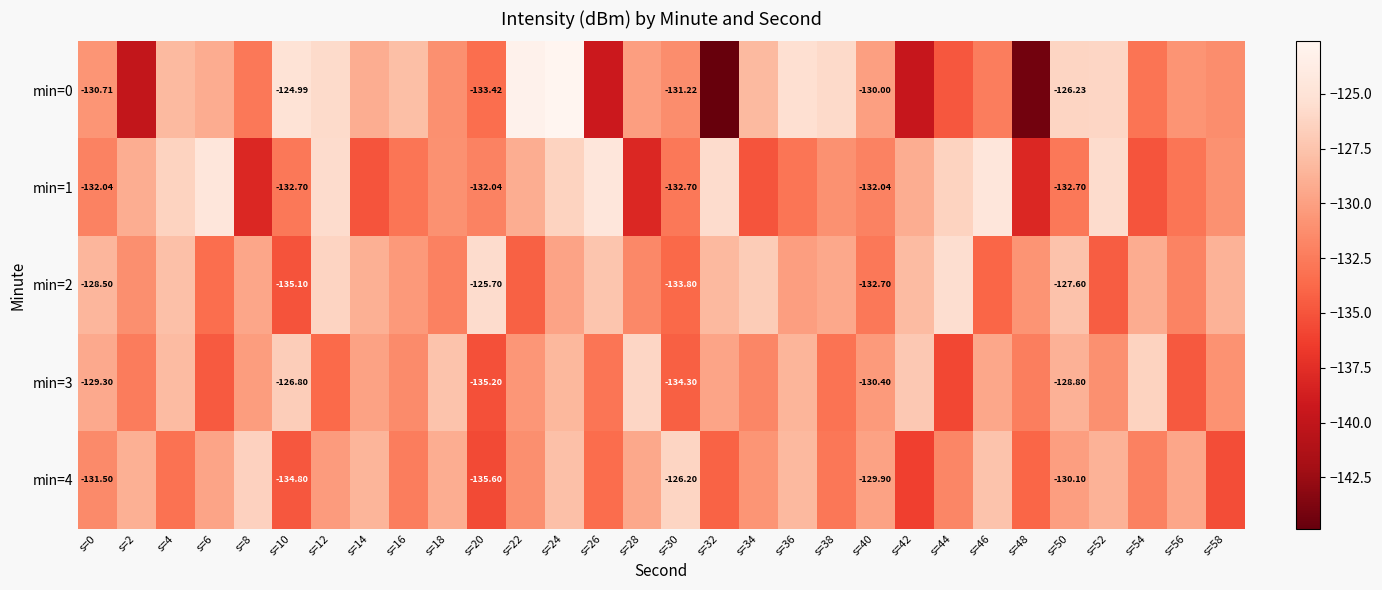

Rank the series by their maximum value, from lowest to highest.

min=4, min=3, min=2, min=1, min=0